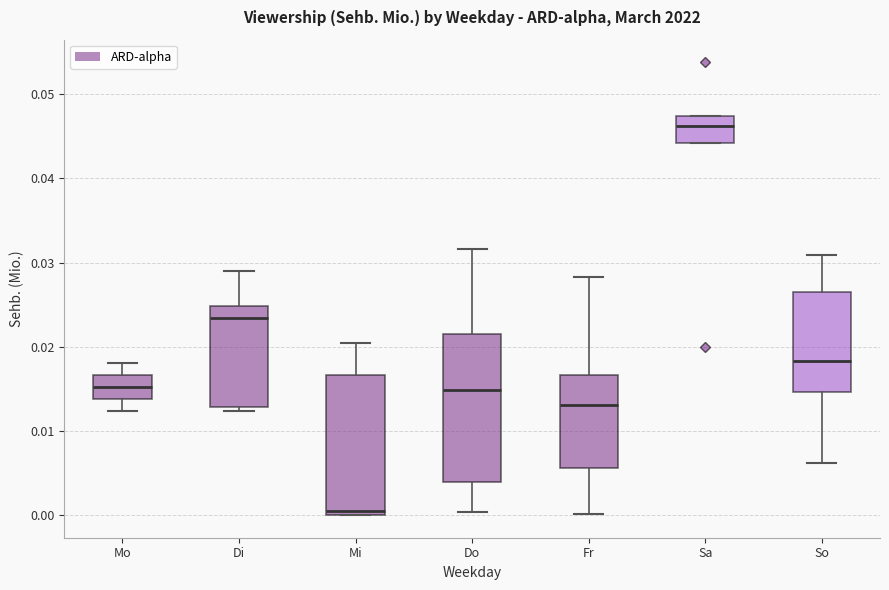

Reading left to right, read every box against the y-axis: the position of its median line, the range the box covers, and the ends of its whiskers. The values are not printed on the chart, so give them approximately, as read against the axis.

Mo: median 0.015, box 0.014 to 0.017, whiskers 0.012 to 0.018
Di: median 0.023, box 0.013 to 0.025, whiskers 0.012 to 0.029
Mi: median 0.000 (just above the box's lower edge), box 0.000 to 0.017, whiskers 0.000 to 0.020
Do: median 0.015, box 0.004 to 0.022, whiskers 0.000 to 0.032
Fr: median 0.013, box 0.006 to 0.017, whiskers 0.000 to 0.028
Sa: median 0.046, box 0.044 to 0.047, whiskers 0.044 to 0.047
So: median 0.018, box 0.015 to 0.026, whiskers 0.006 to 0.031